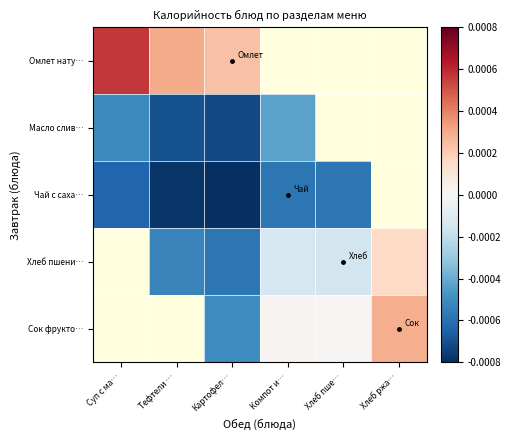

Which has a higher value, Хлеб ржа… or Суп с ма…?

Суп с ма…